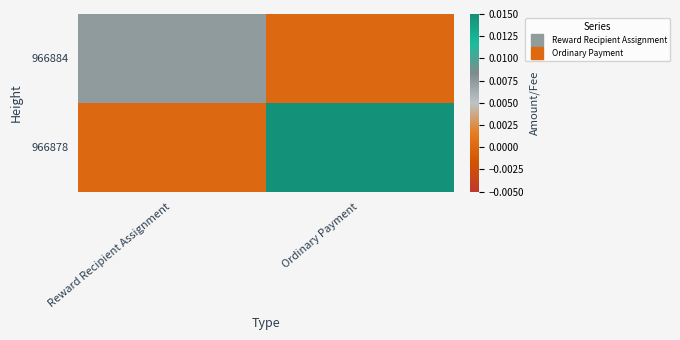

List the series in order of their peak value, highest first.

966878, 966884